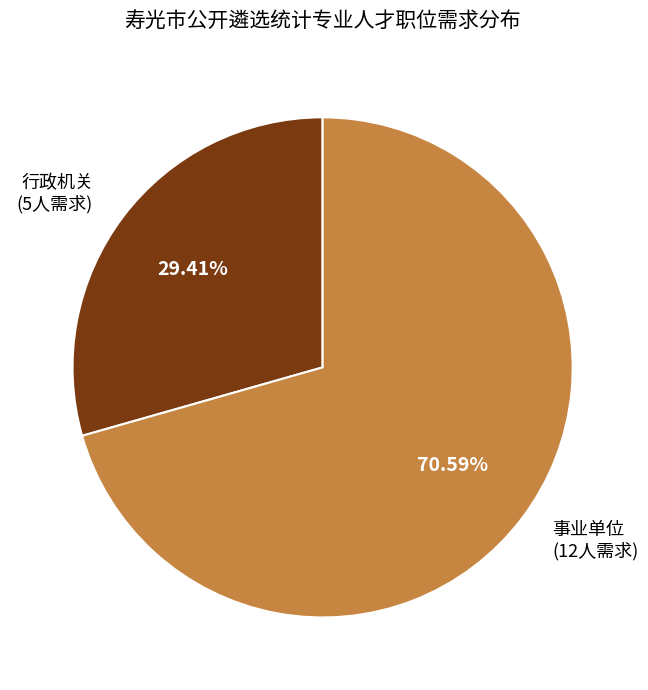

Is there a majority slice in this chart?

Yes